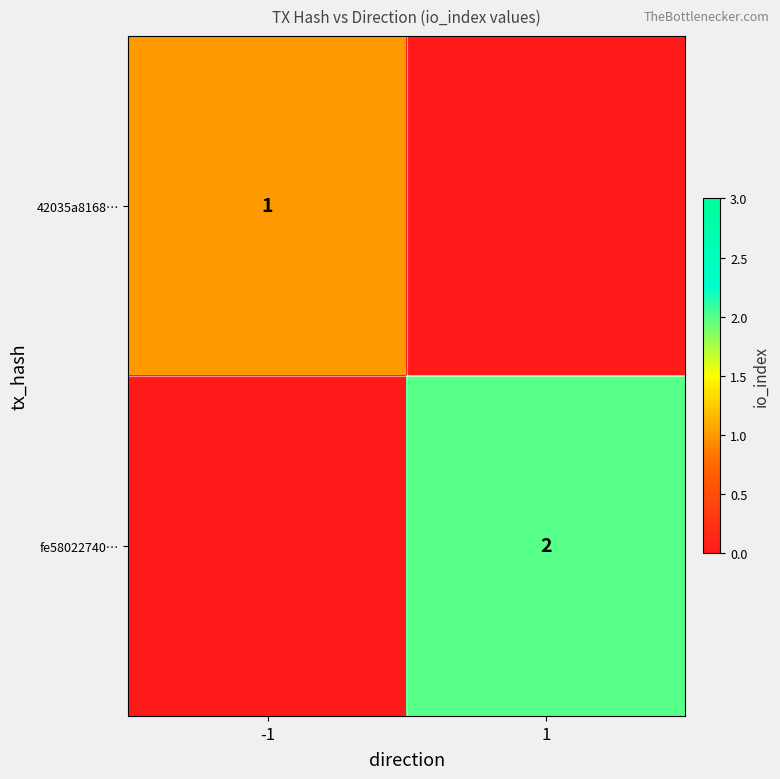

How many series are shown in this chart?

2